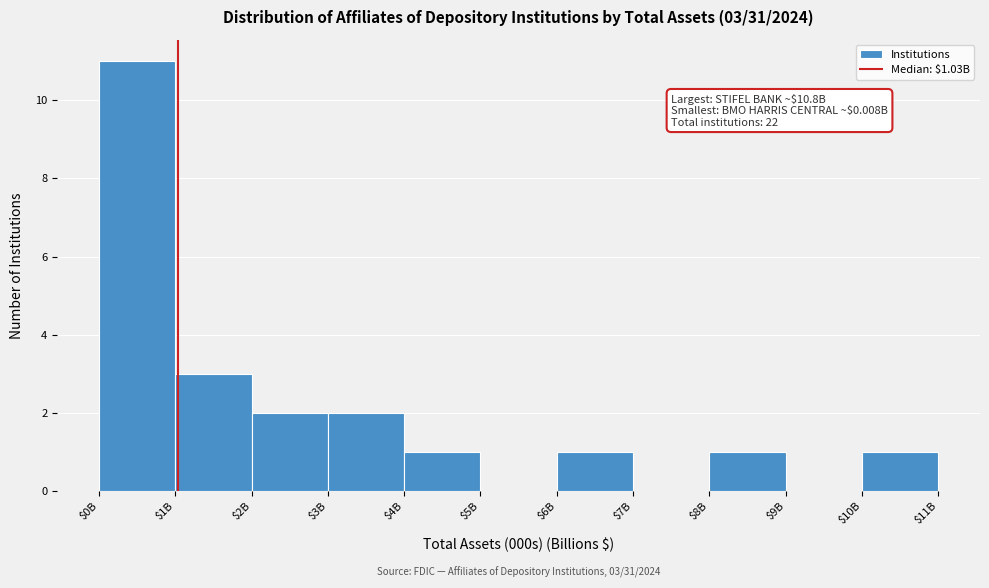

Which category has the highest value across all series?

$0B